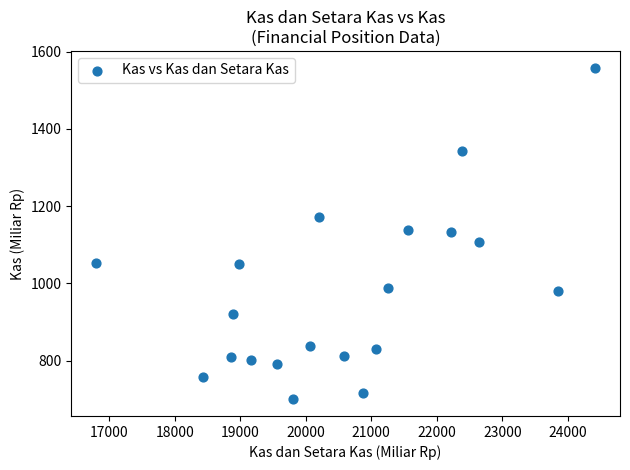

What is the range of Y values (max minus min)?

859.2